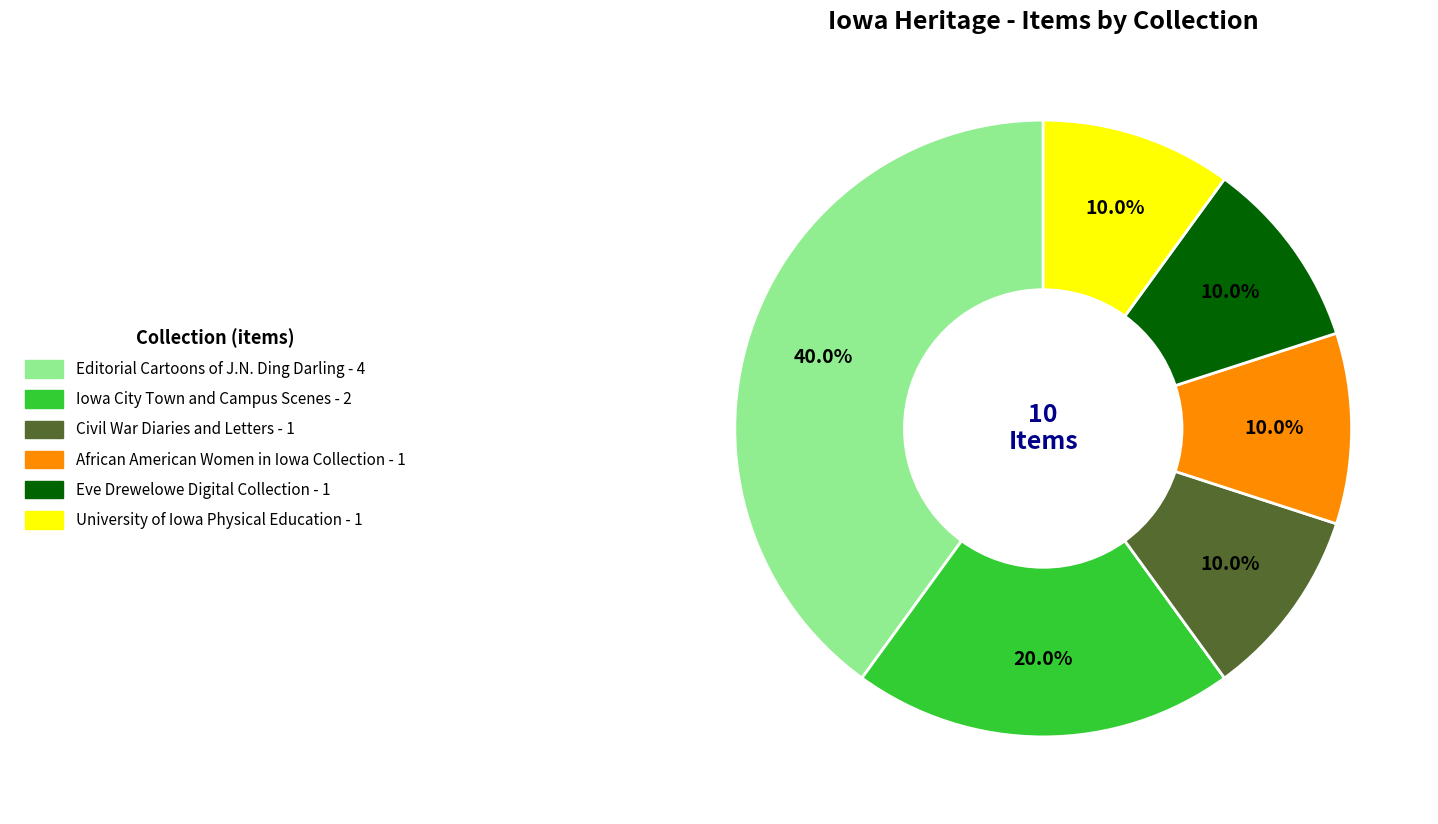

To the nearest percent, what portion does Iowa City Town and Campus Scenes represent?

20%